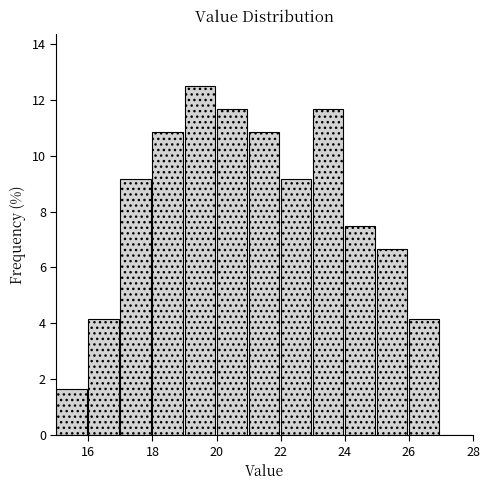

Reading left to right, transcribe this chart: for each bar, give the range it covers on the x-axis and its height. The values are not printed on the chart, so give them approximately, as read against the axis.

15 to 16: 1.6
16 to 17: 4.2
17 to 18: 9.2
18 to 19: 10.8
19 to 20: 12.6
20 to 21: 11.6
21 to 22: 10.8
22 to 23: 9.2
23 to 24: 11.6
24 to 25: 7.6
25 to 26: 6.6
26 to 27: 4.2
27 to 28: 0